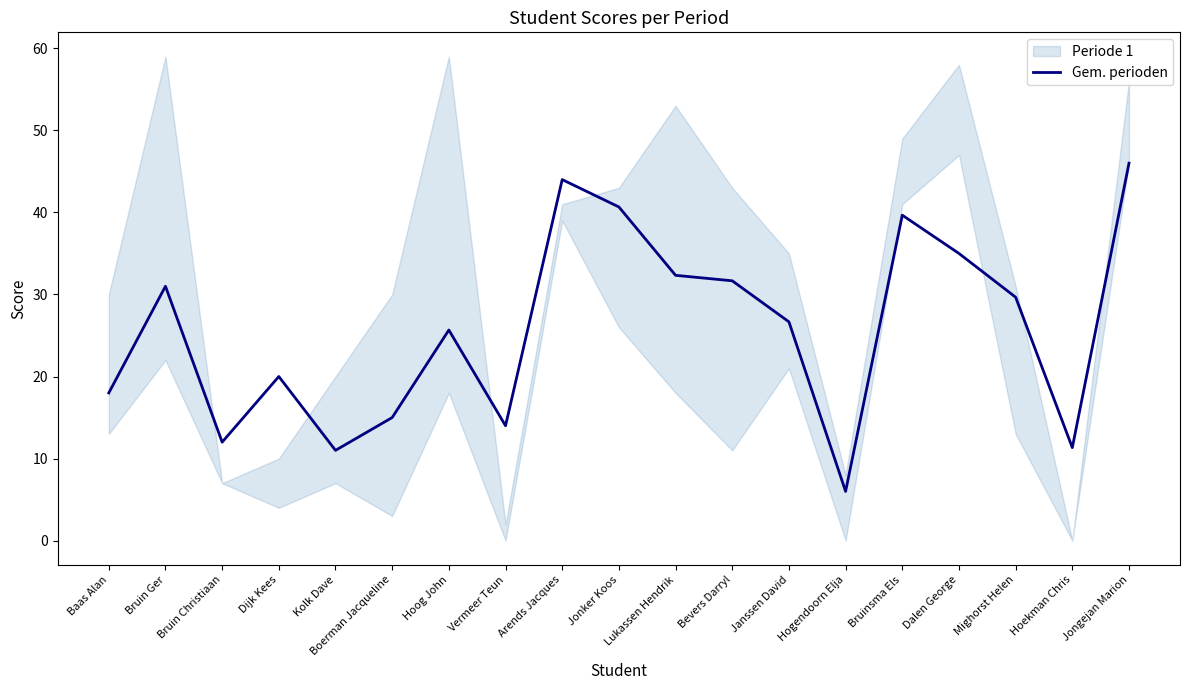

How many data points are above 26?

10